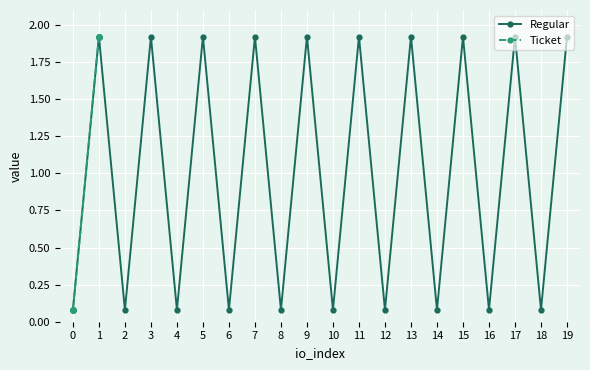

What is the sum of all Ticket values?

20.0